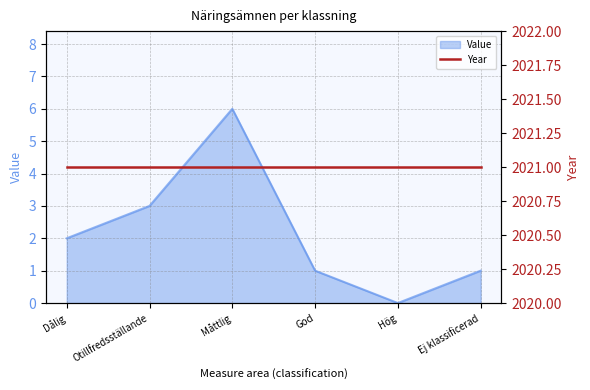

How many values are between 1 and 3?

4